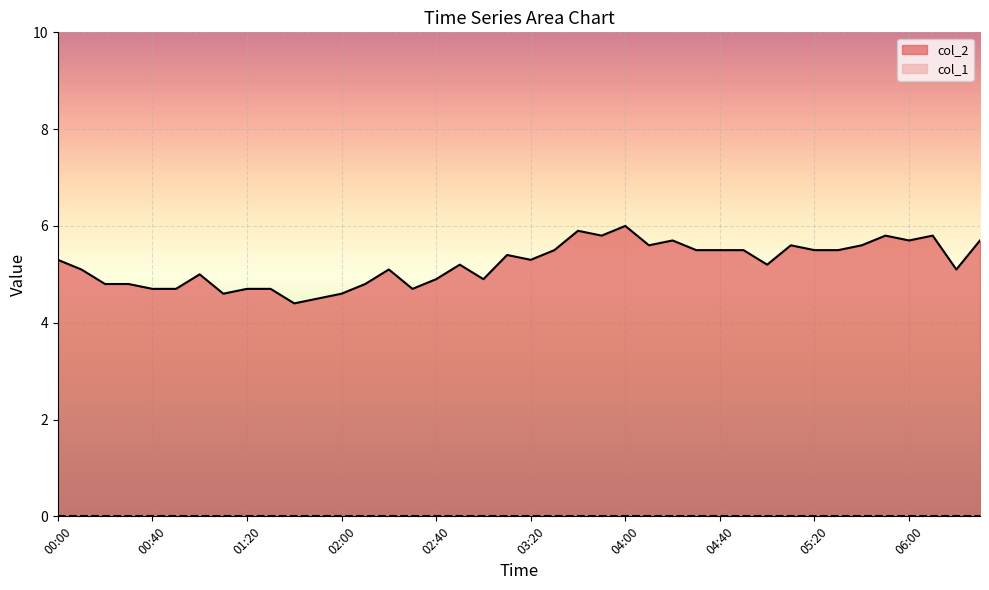

Rank the categories by value from highest to lowest.

04:00, 03:40, 03:50, 05:50, 06:10, 04:20, 06:00, 06:30, 04:10, 05:10, 05:40, 03:30, 04:30, 04:40, 04:50, 05:20, 05:30, 03:10, 00:00, 03:20, 02:50, 05:00, 00:10, 02:20, 06:20, 01:00, 02:40, 03:00, 00:20, 00:30, 02:10, 00:40, 00:50, 01:20, 01:30, 02:30, 01:10, 02:00, 01:50, 01:40